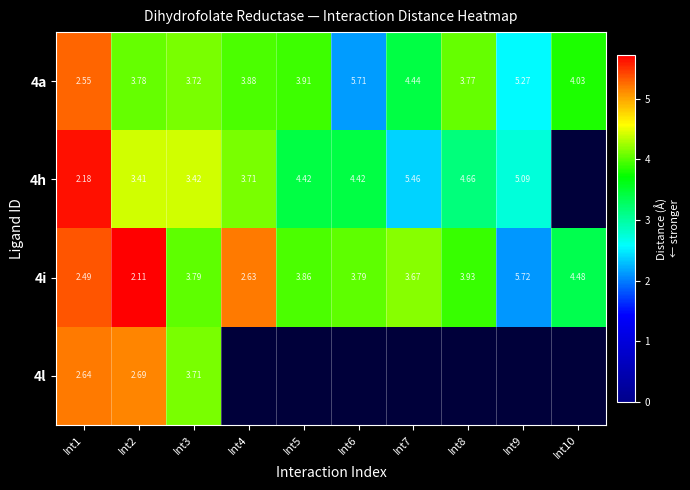

Is the value of 4l at Int2 greater than the value of 4a at Int5?

No